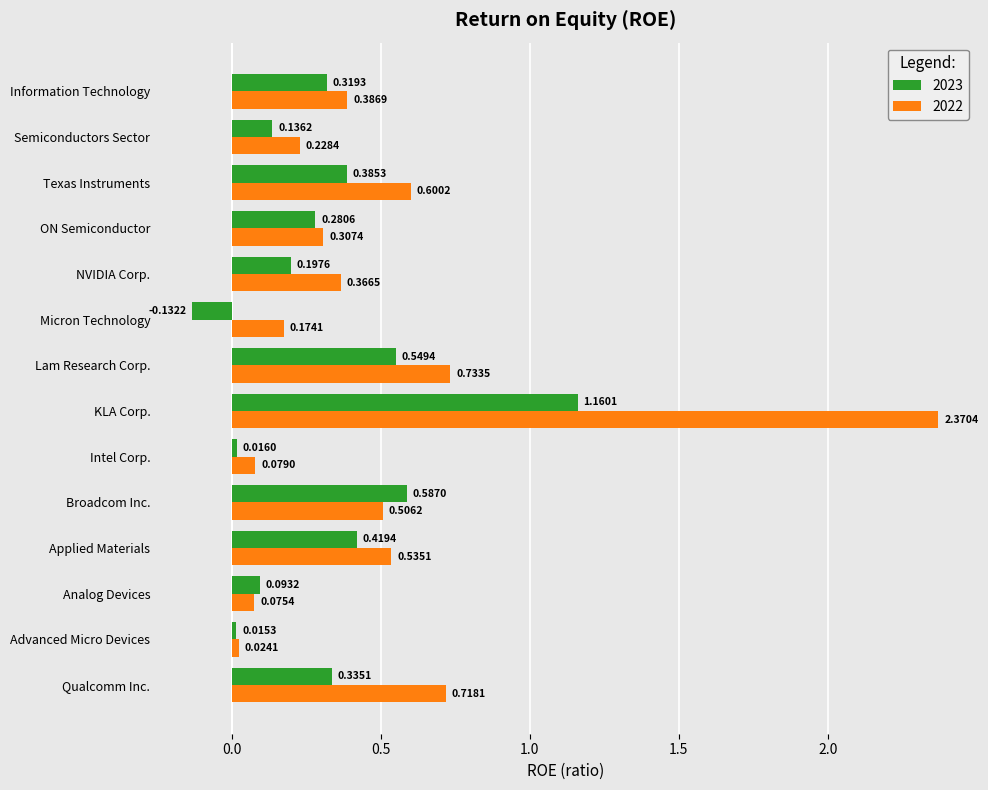

The 2022 series shows 0.6 at Information Technology. True or false?

False